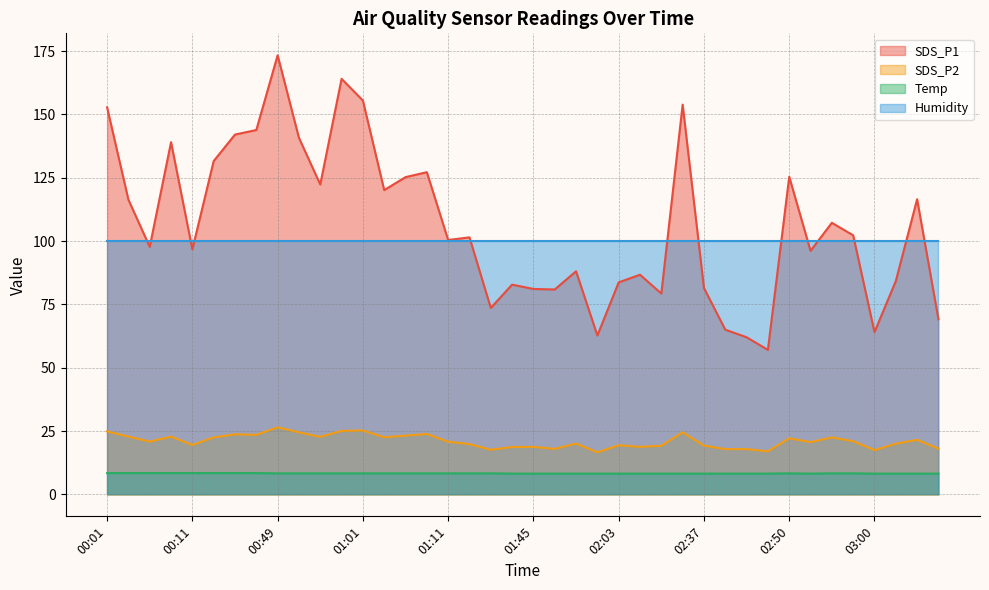

True or false: SDS_P2 has more than 0 interior local peaks.

True